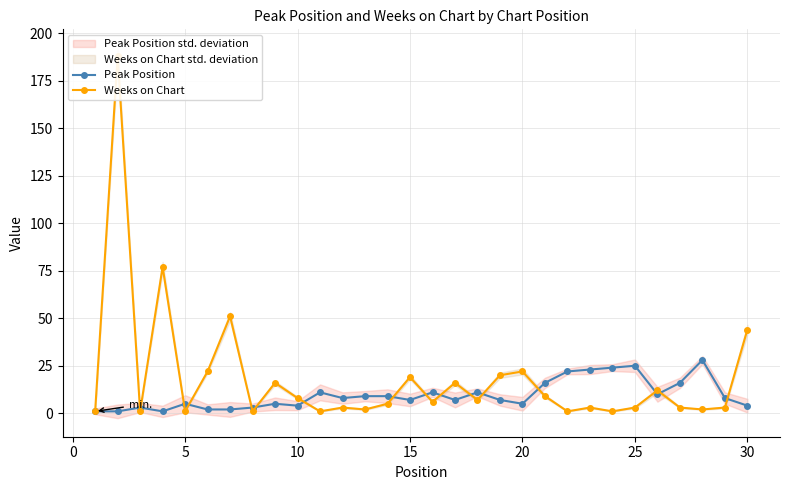

Which series has the largest range (max minus min)?

Weeks on Chart